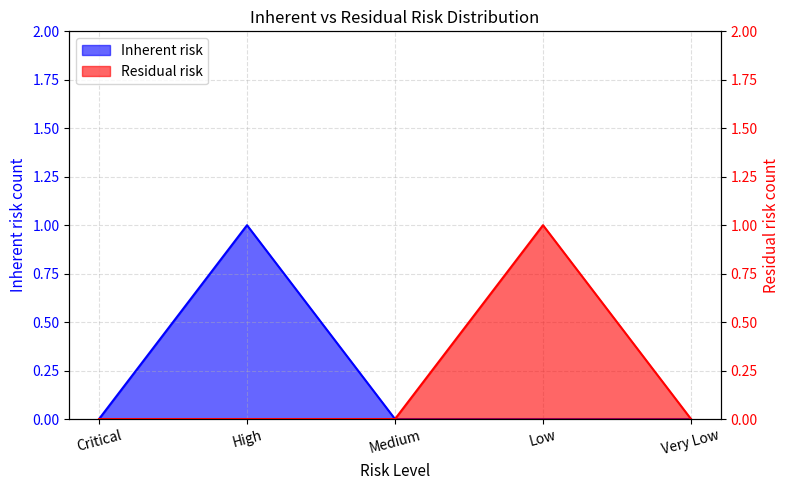

Which label corresponds to the smallest value in the chart?

Critical